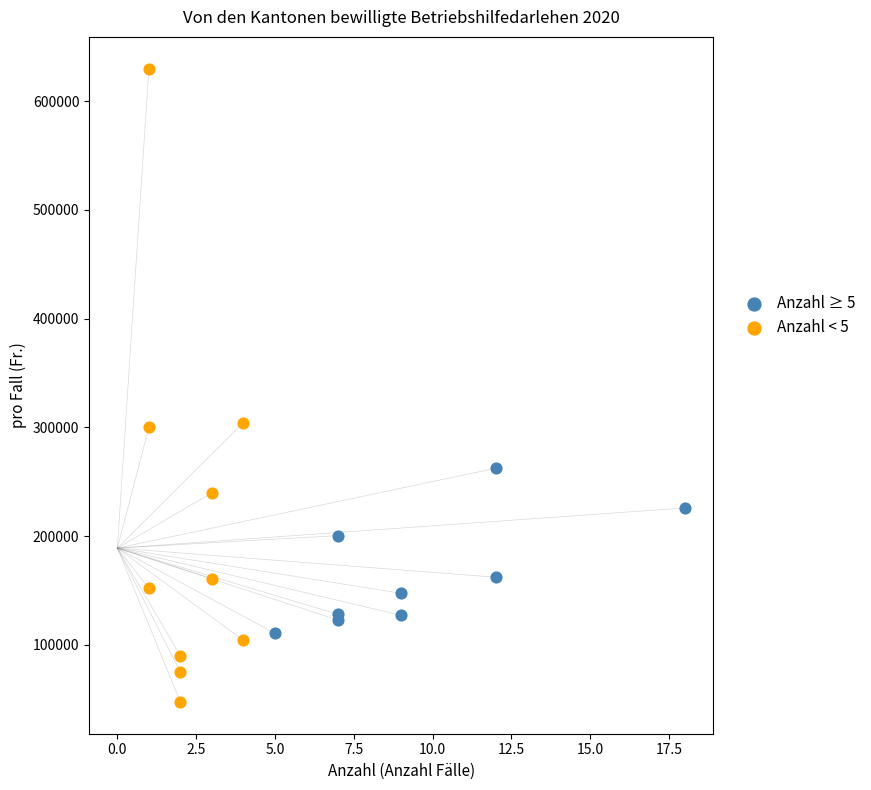

What are all the series names shown in the legend?

Anzahl ≥ 5, Anzahl < 5